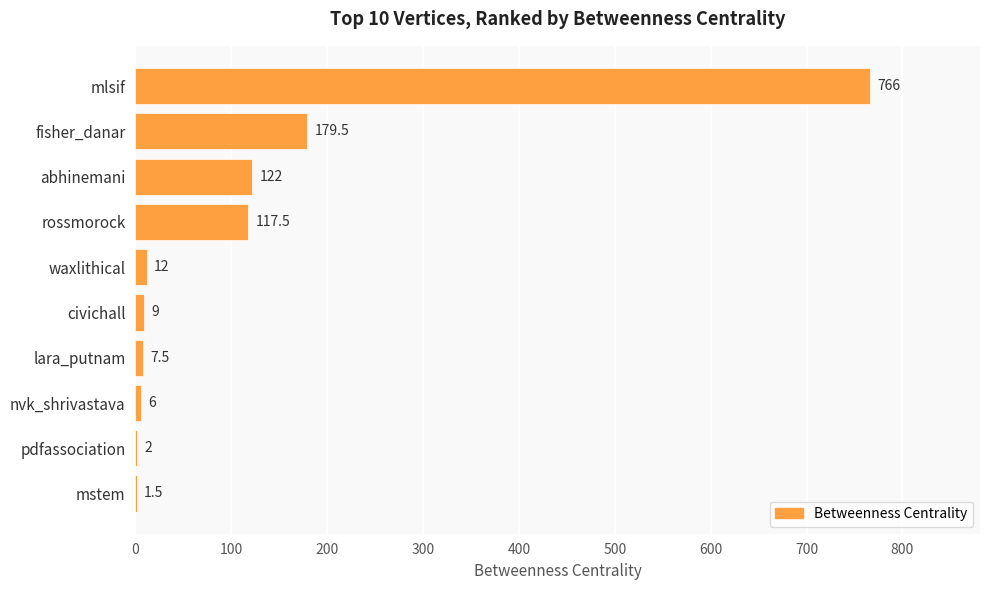

Count the number of data series in this chart.

1